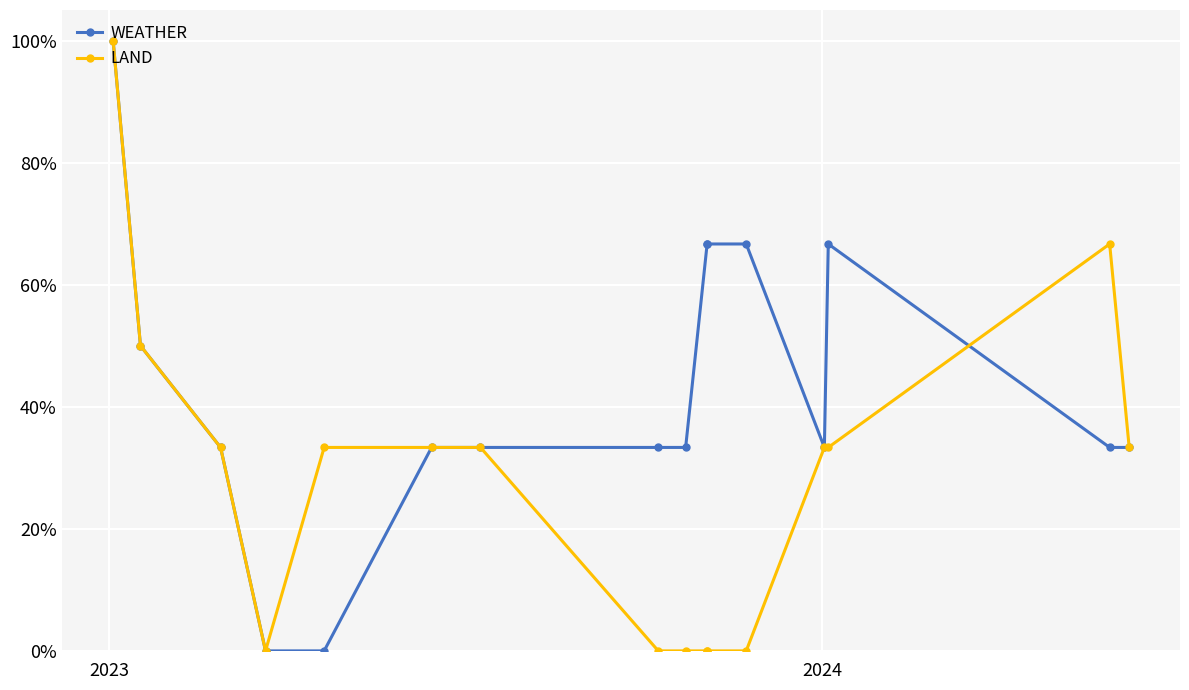

List the series in order of their peak value, highest first.

WEATHER, LAND